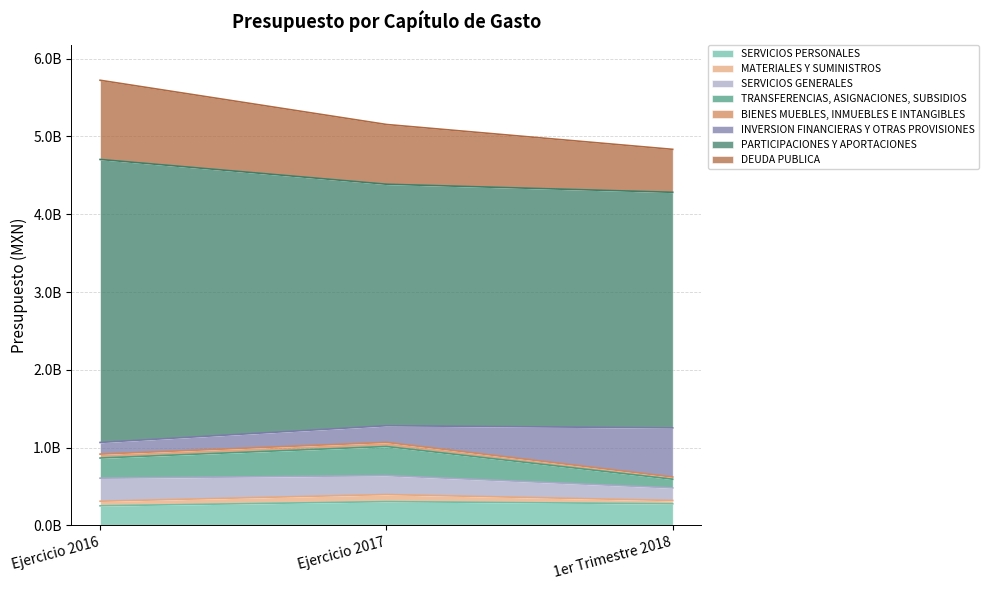

Does the chart display data point markers on the line(s)?

No